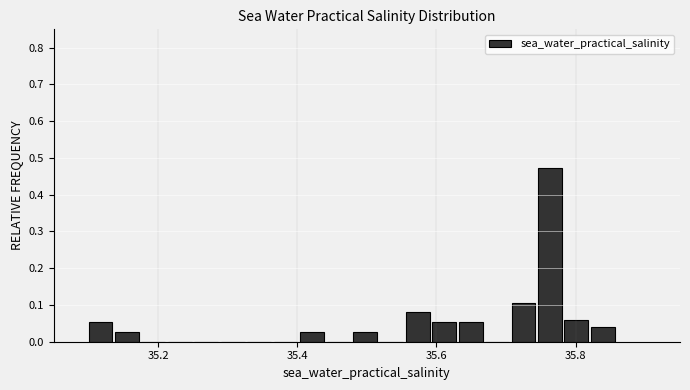

Around what value on the x-axis is the tallest bar? Give the approximate position of its centre, as read against the axis.

35.76